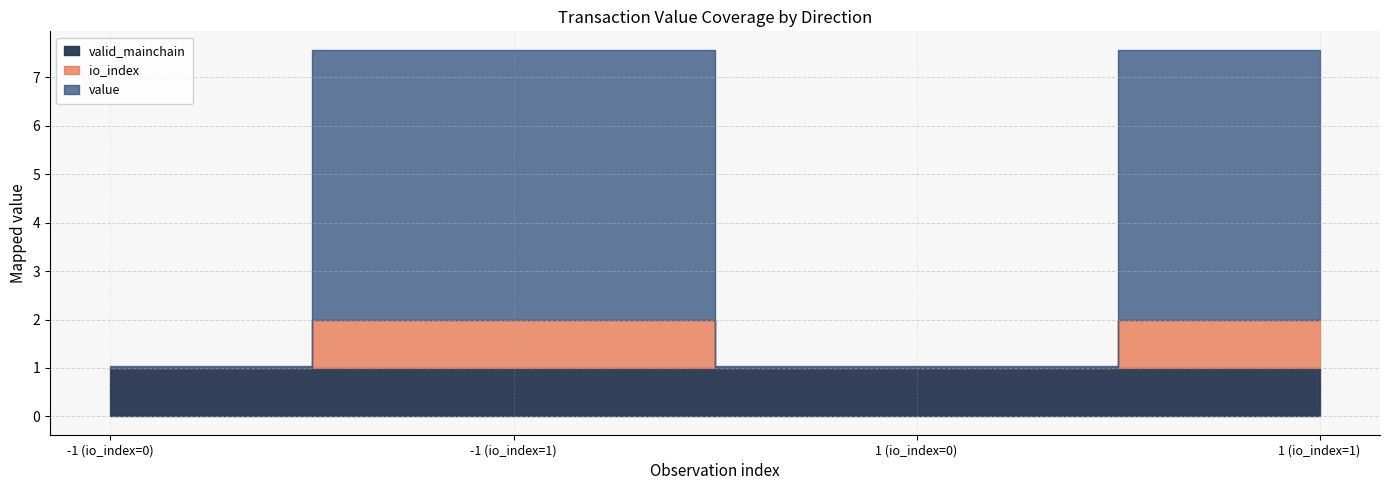

At how many categories does at least one series exceed 0?

4